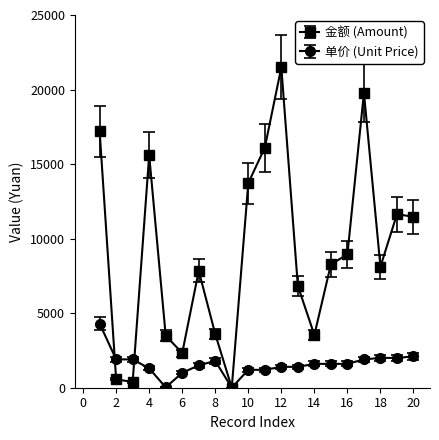

How many values in the 金额 (Amount) series are below 8272?

10